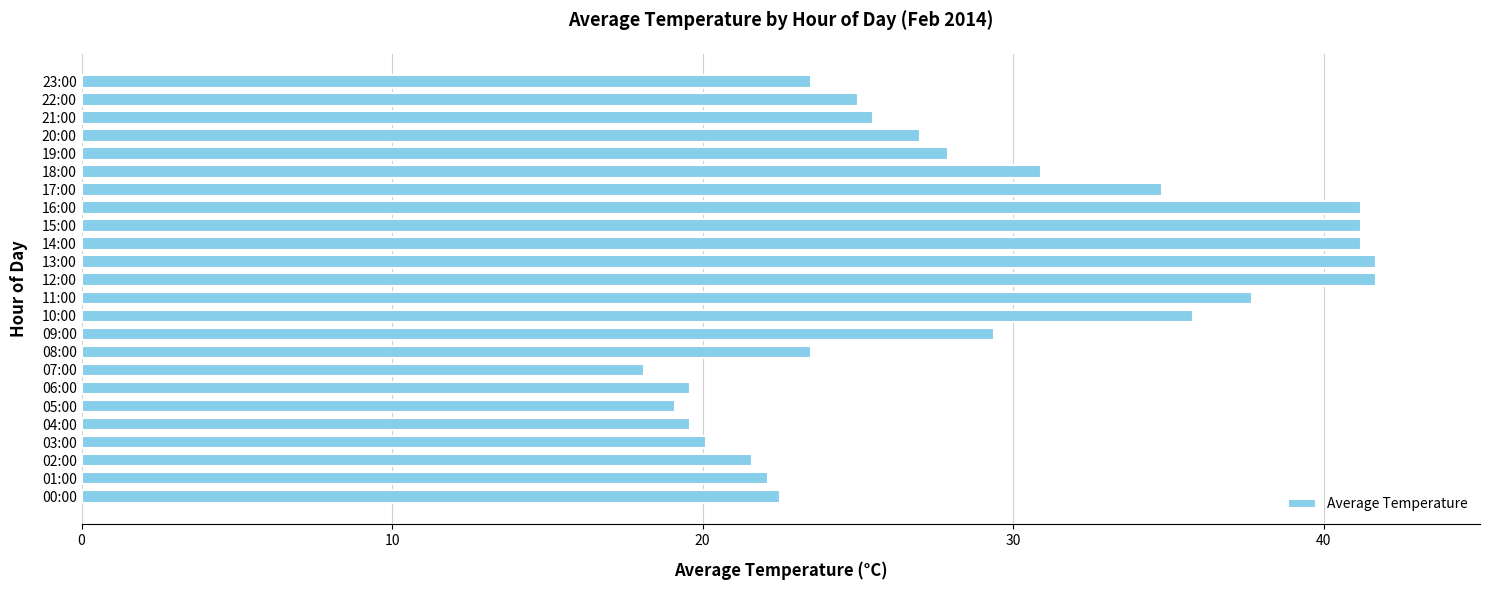

Are the bars grouped side by side (vs. stacked)?

No